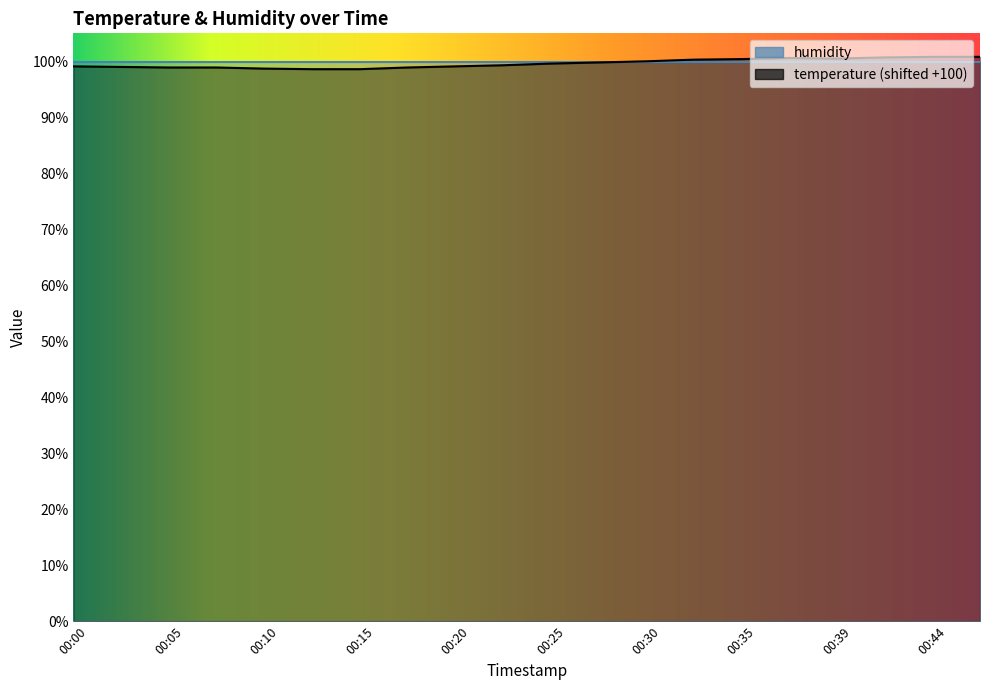

What is the value of the 7th point from the left?

98.6